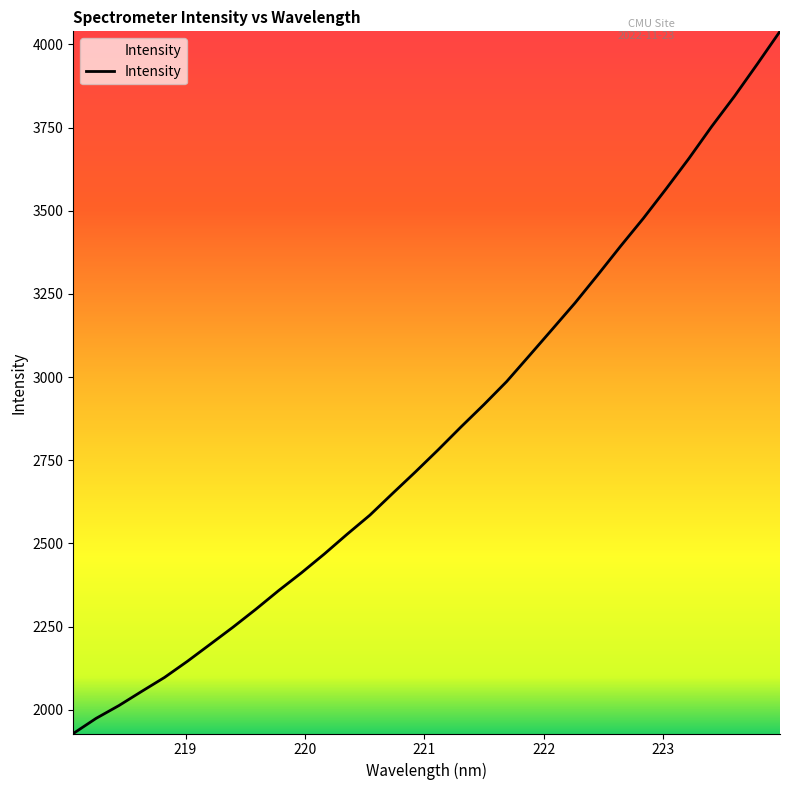

What is the greatest value displayed?

4039.1